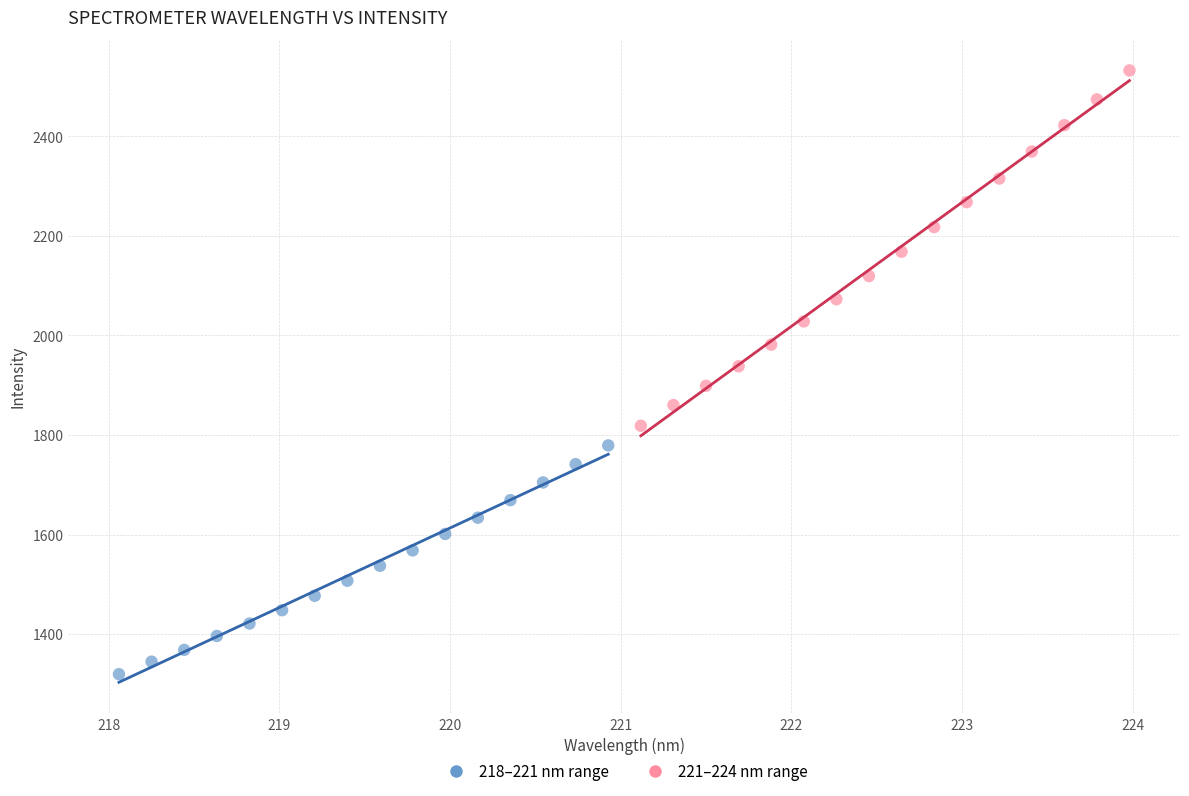

Which series reaches the minimum Y coordinate?

218–221 nm range